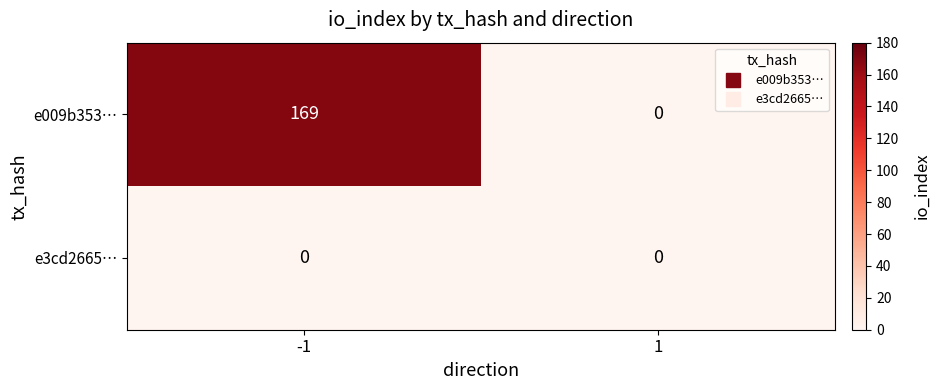

List the series in order of their peak value, lowest first.

e3cd2665…, e009b353…